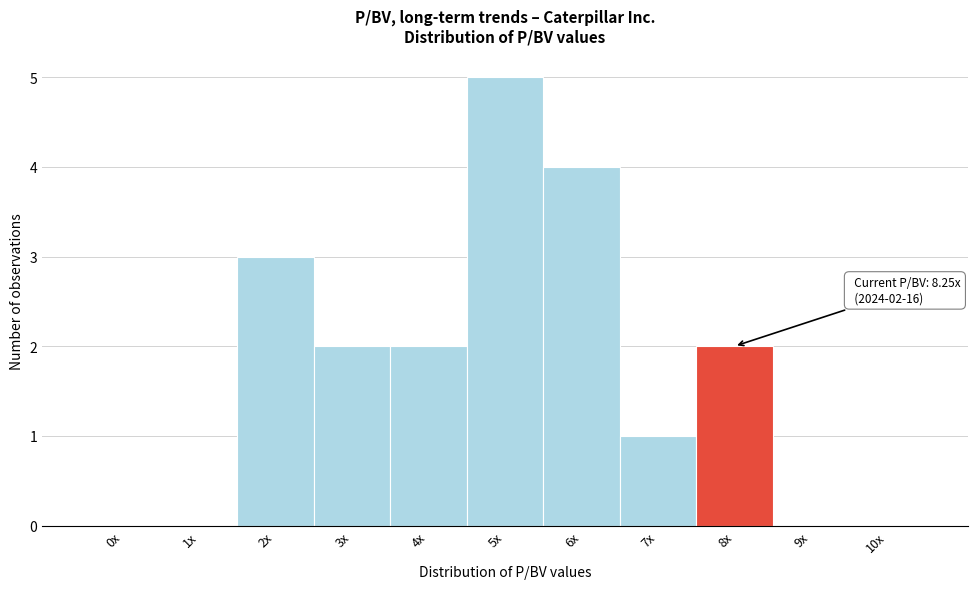

Reading right to left, what are all the values shown in this chart?

10x=0	9x=0	8x=2	7x=1	6x=4	5x=5	4x=2	3x=2	2x=3	1x=0	0x=0